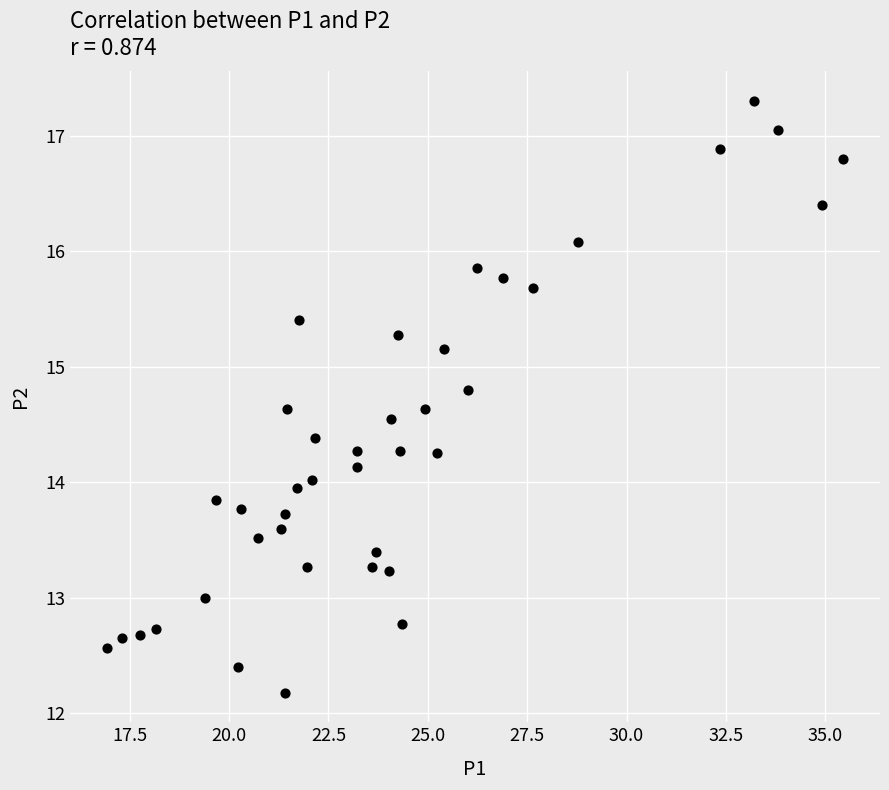

What is the range of Y values (max minus min)?

5.1